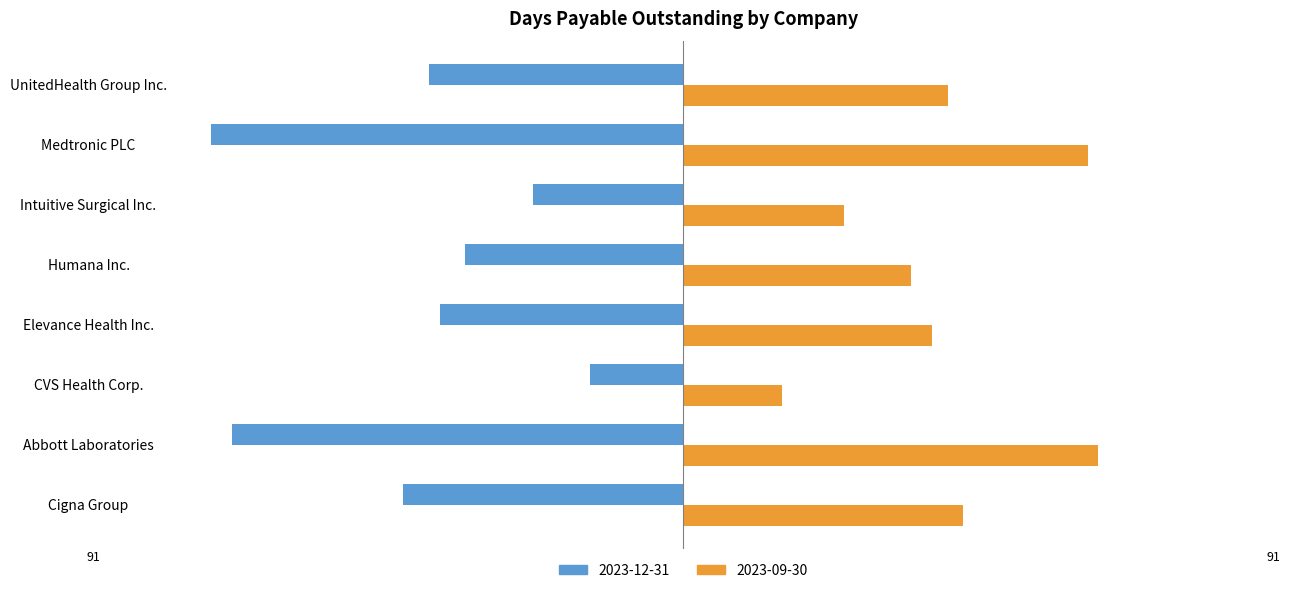

What is the total value across all series at Medtronic PLC?

-13